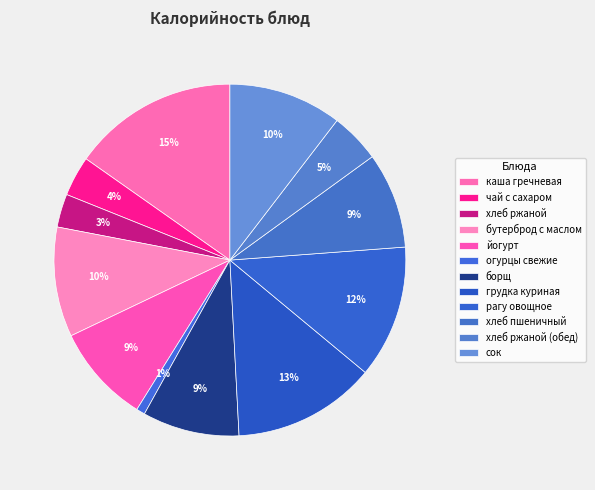

Which category has the smallest portion of the pie?

огурцы свежие